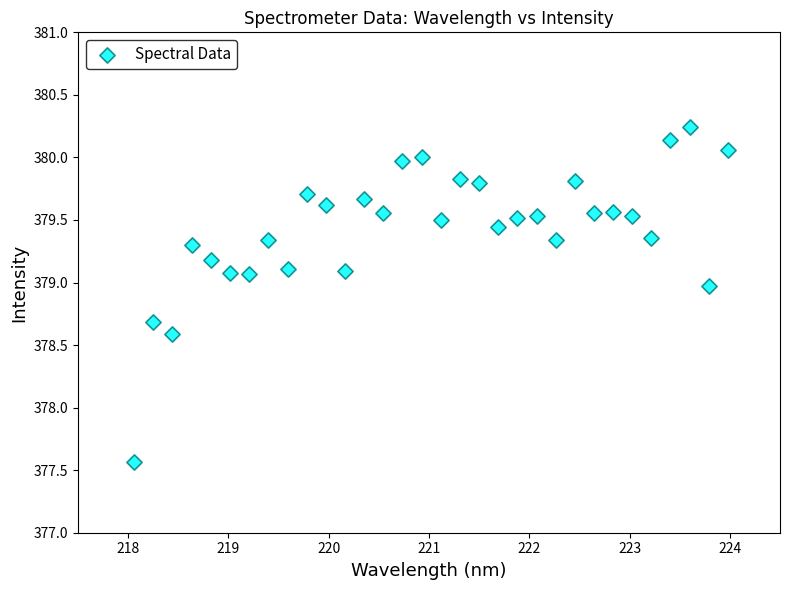

What Y value in the scatter plot is closest to 378?

377.6